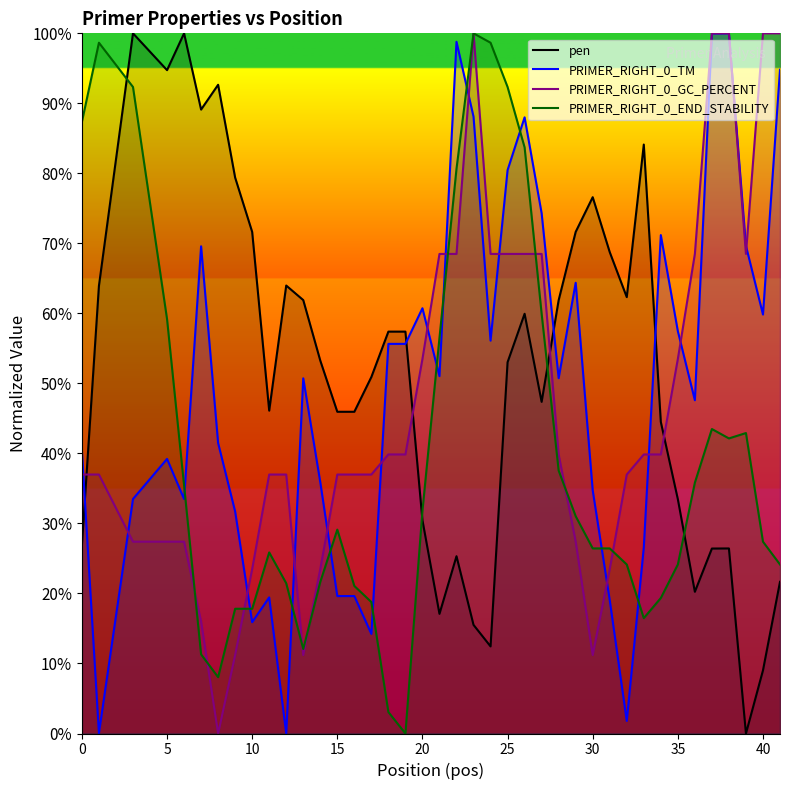

What is the maximum value shown in the chart?

100.0